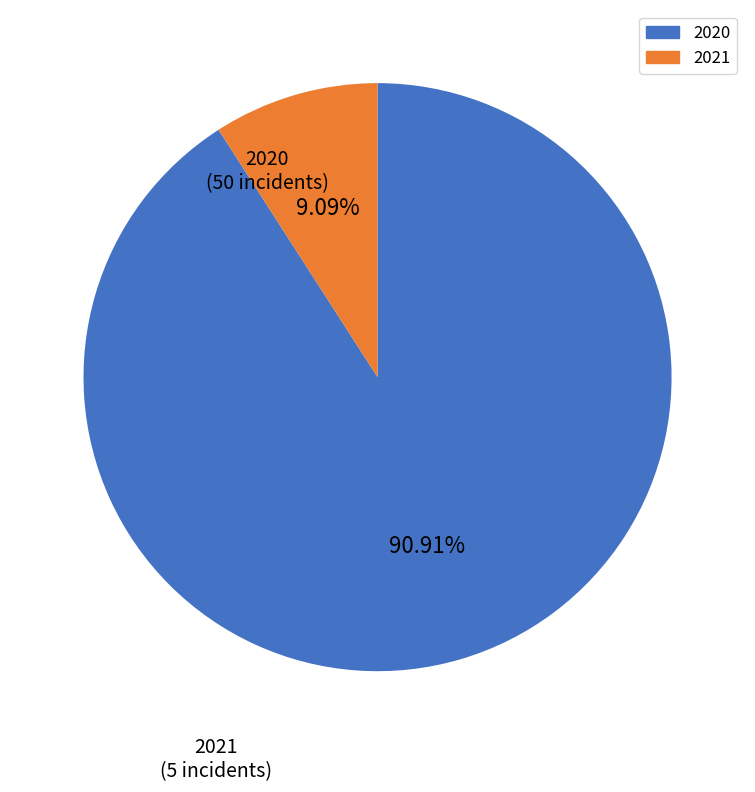

Is there a majority slice in this chart?

Yes